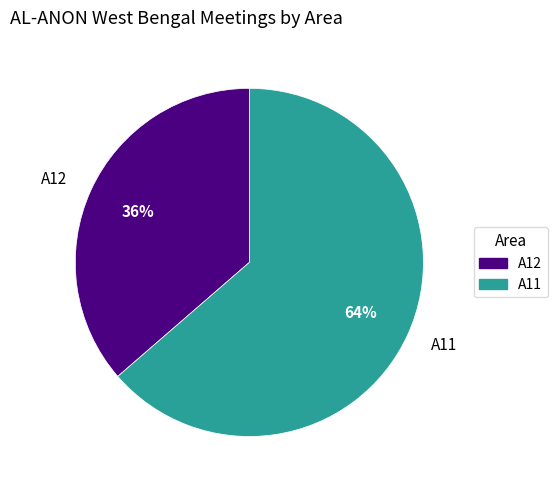

The A12 slice represents 22% of the pie. True or false?

False